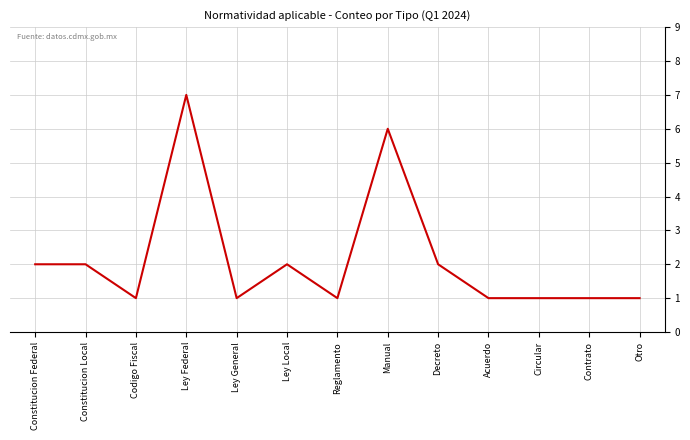

At which category does the chart reach its peak across all series?

Ley Federal